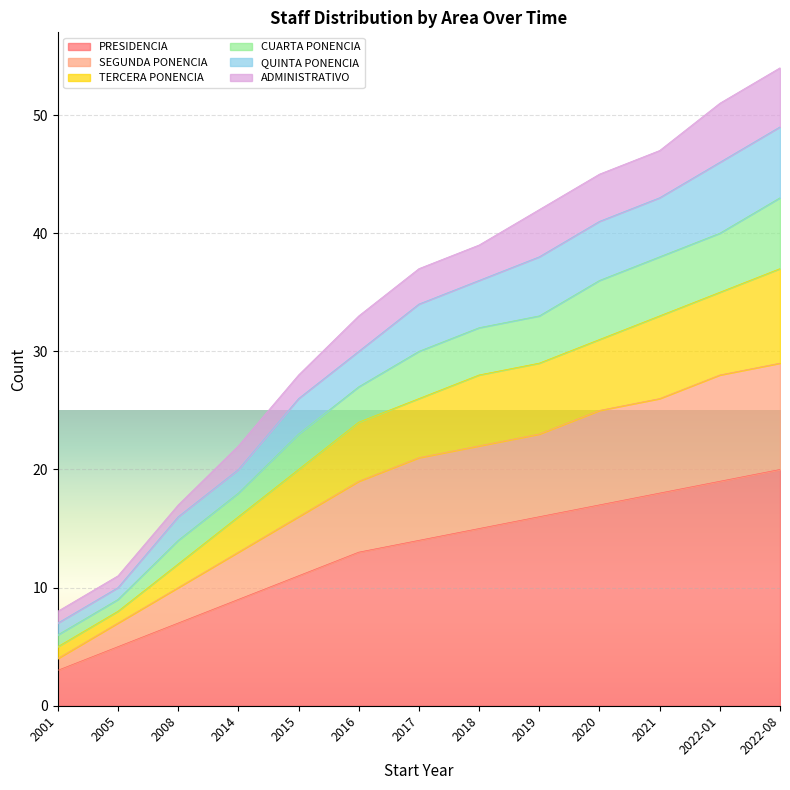

The value of PRESIDENCIA at 2015 is 15. True or false?

False